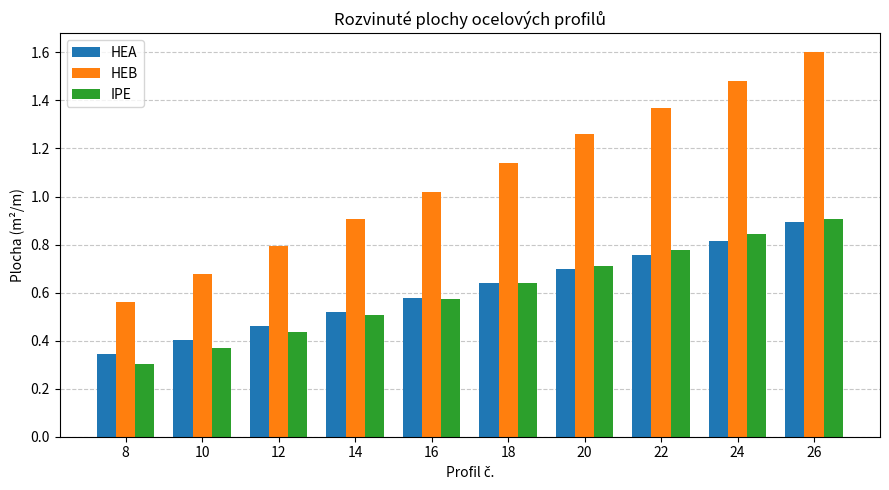

How many IPE values are between 0 and 1?

10